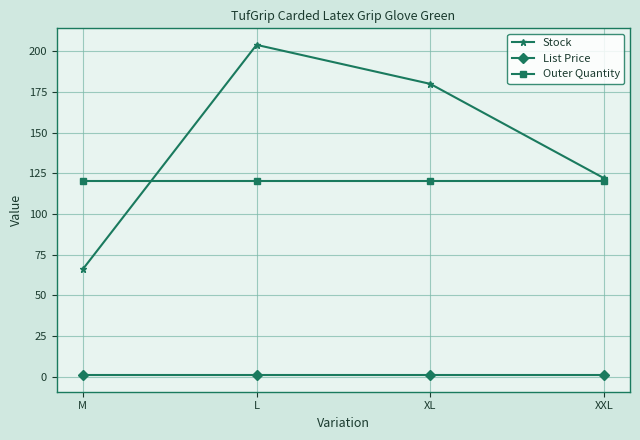

At which label is Stock closest to 135?

XXL